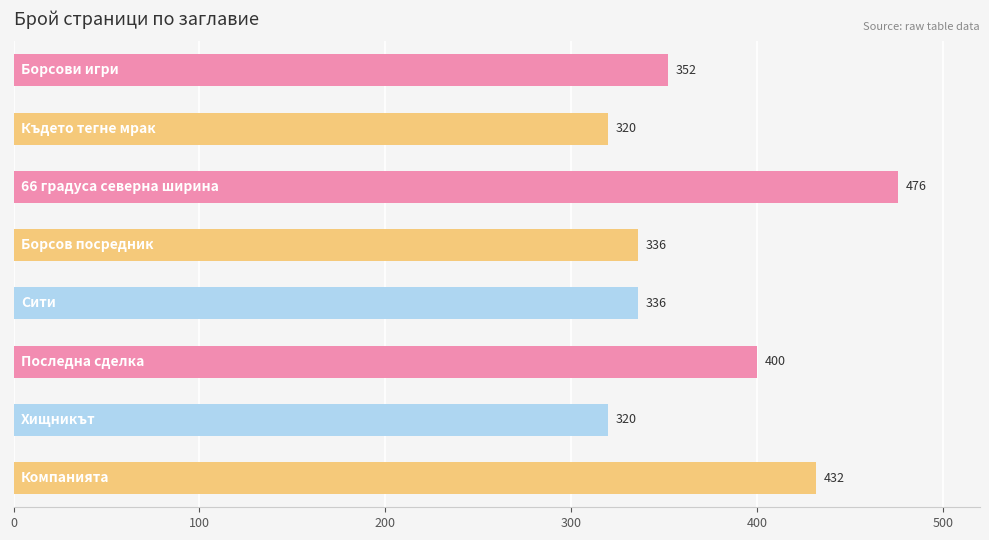

What is the value of the 2nd bar from the top?

320